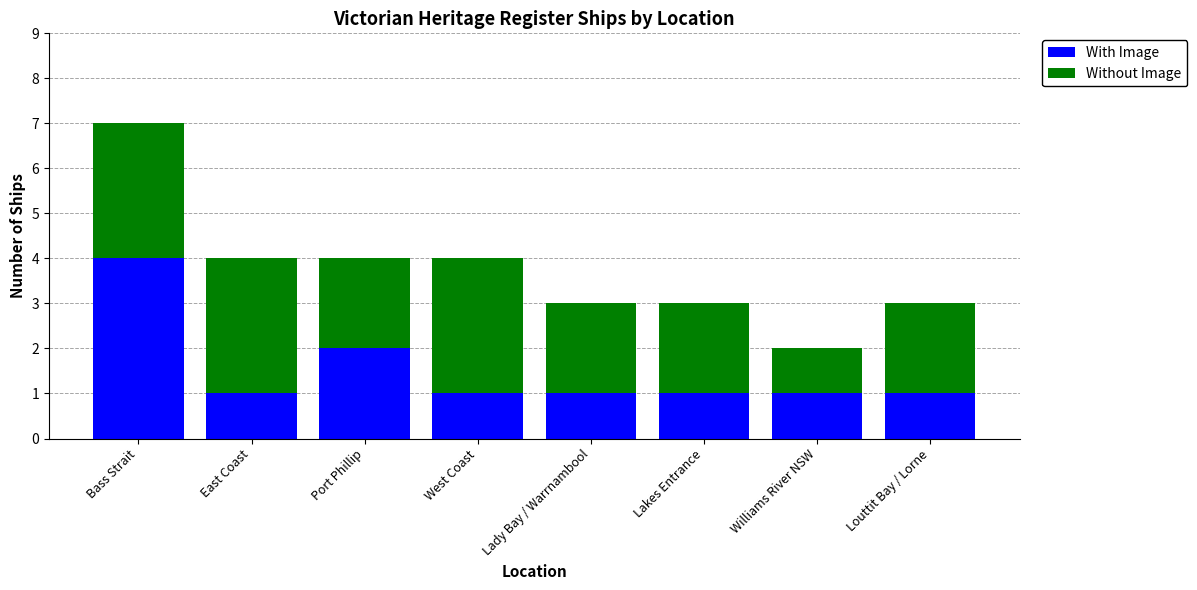

At which category is the sum across all series the highest?

Bass Strait